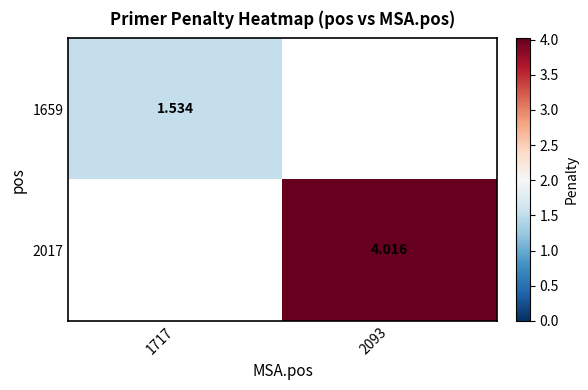

Where does the 2017 series first go above 4?

2093